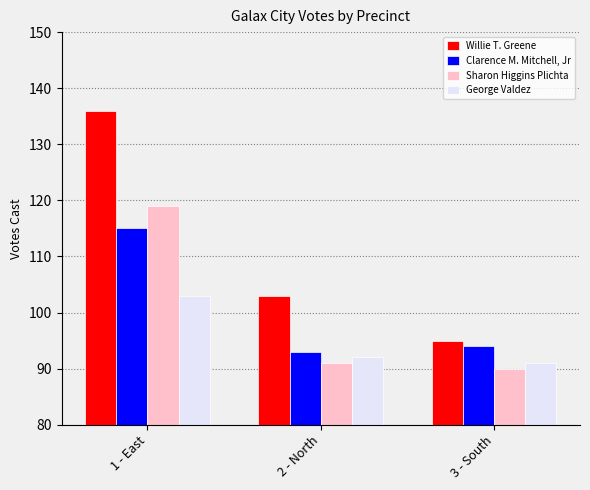

Between 2 - North and 3 - South, which series saw the biggest shift?

Willie T. Greene